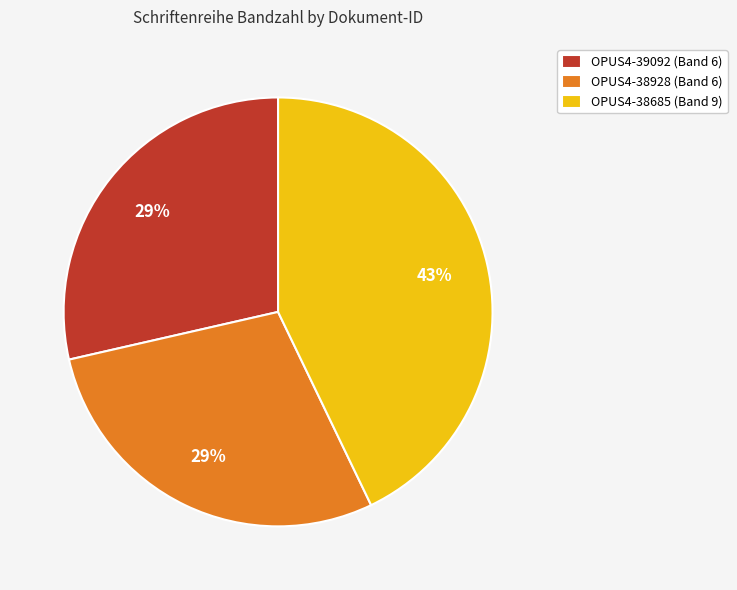

Do OPUS4-38685 and OPUS4-39092 together represent more than half of the pie?

Yes